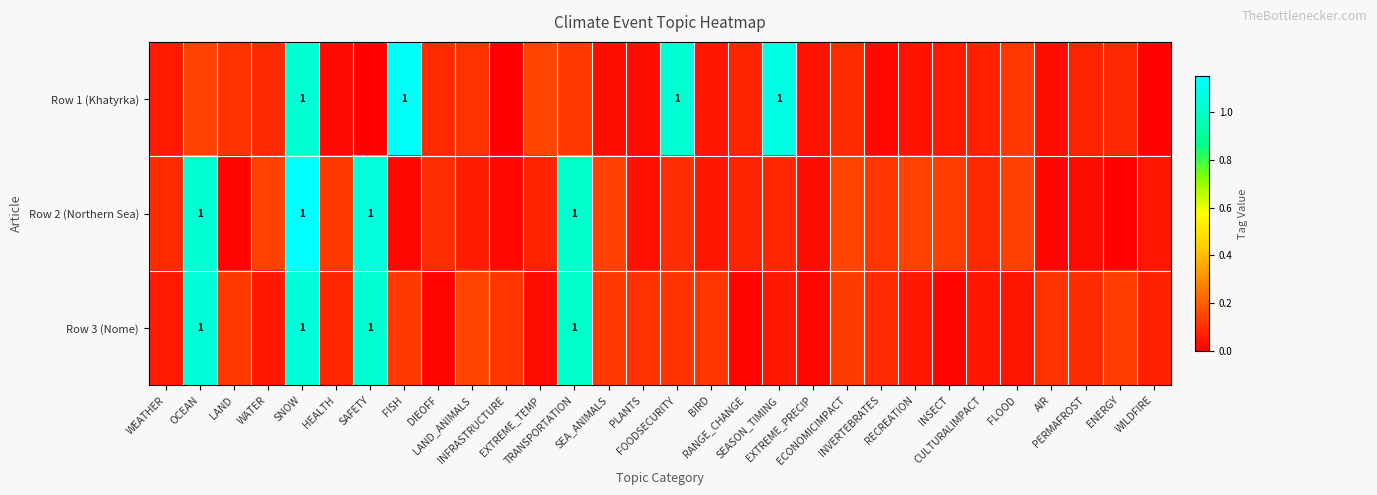

Rank the categories by Row 1 (Khatyrka) value from lowest to highest.

INFRASTRUCTURE, WILDFIRE, SAFETY, INVERTEBRATES, HEALTH, PLANTS, AIR, SEA_ANIMALS, EXTREME_PRECIP, RECREATION, BIRD, INSECT, WEATHER, CULTURALIMPACT, PERMAFROST, RANGE_CHANGE, ENERGY, WATER, DIEOFF, ECONOMICIMPACT, LAND_ANIMALS, LAND, FLOOD, TRANSPORTATION, OCEAN, EXTREME_TEMP, SNOW, FOODSECURITY, SEASON_TIMING, FISH